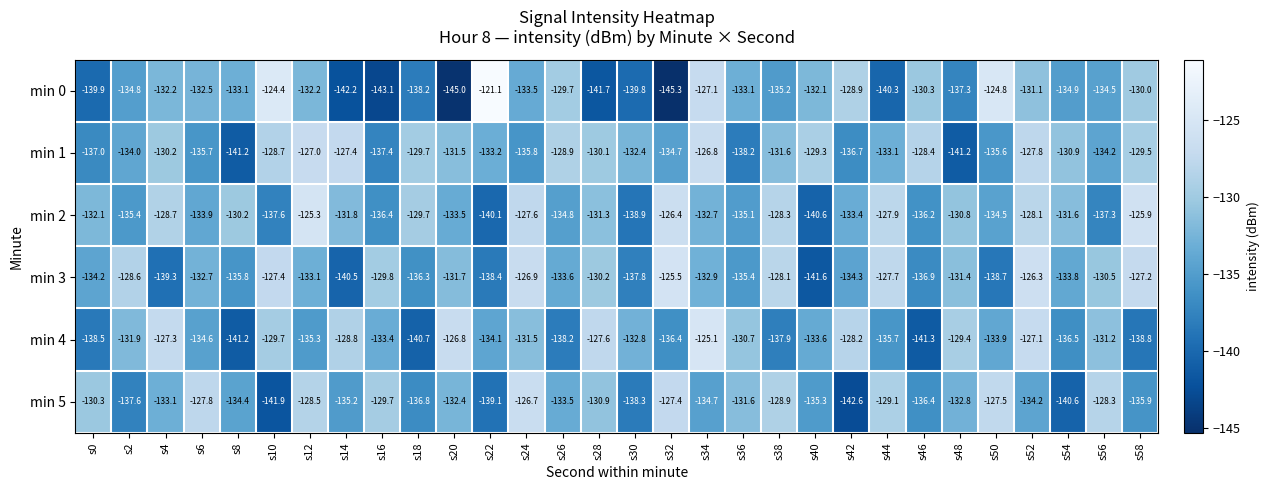

What is the difference between the second highest and minimum values in the min 5 series?

15.2